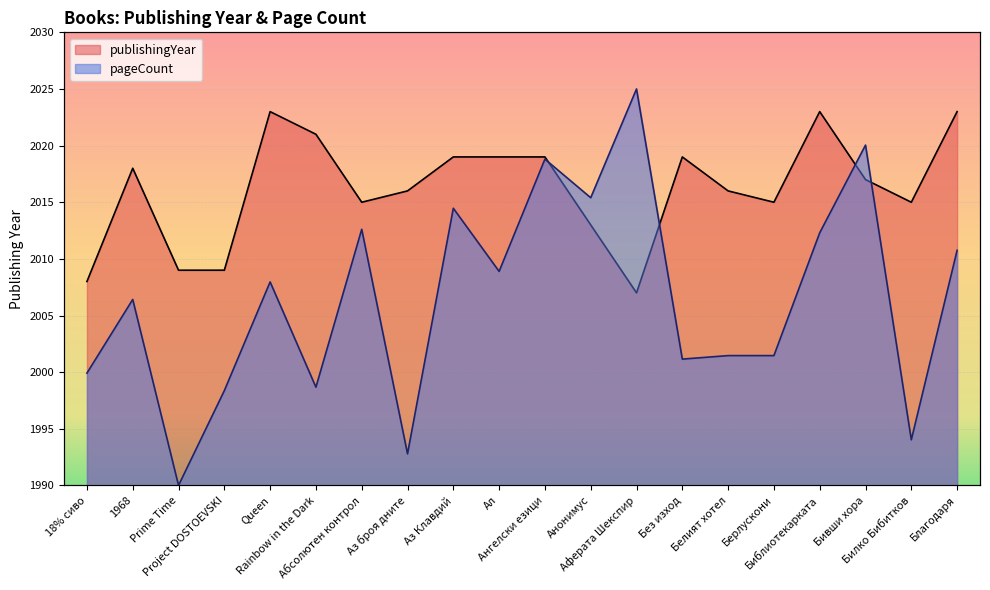

Where is the first local maximum for pageCount?

1968